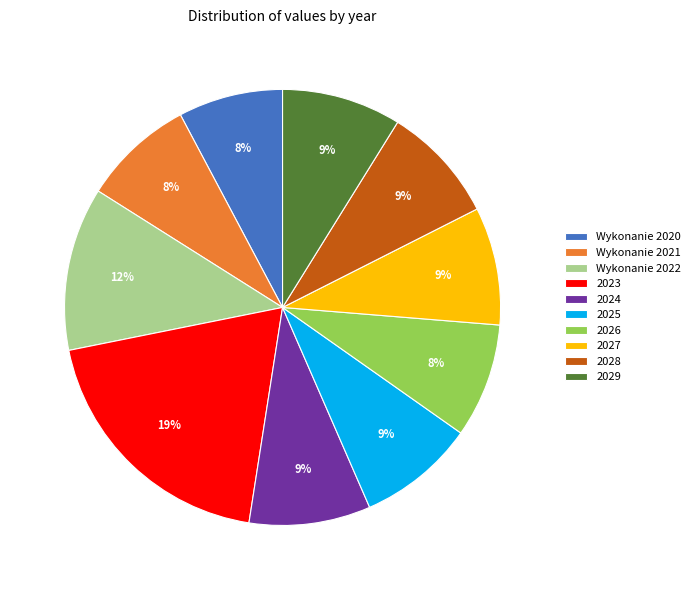

To the nearest percent, what is the combined percentage of 2028 and Wykonanie 2022?

21%